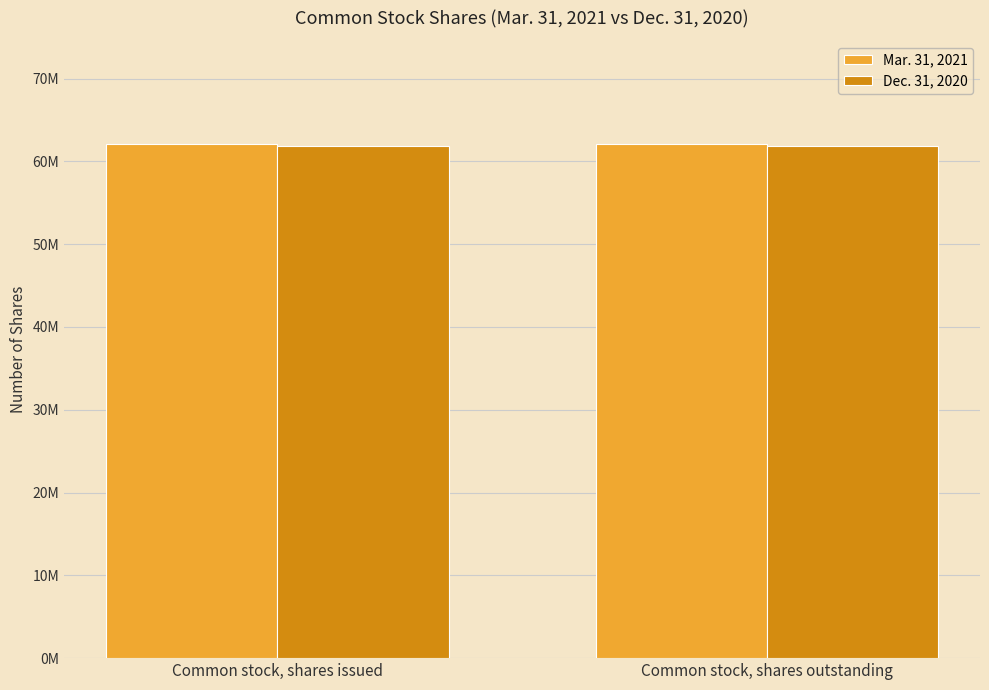

Reading left to right, extract all data points from this chart.

Mar. 31, 2021: 62126736	62126736
Dec. 31, 2020: 61860897	61860897